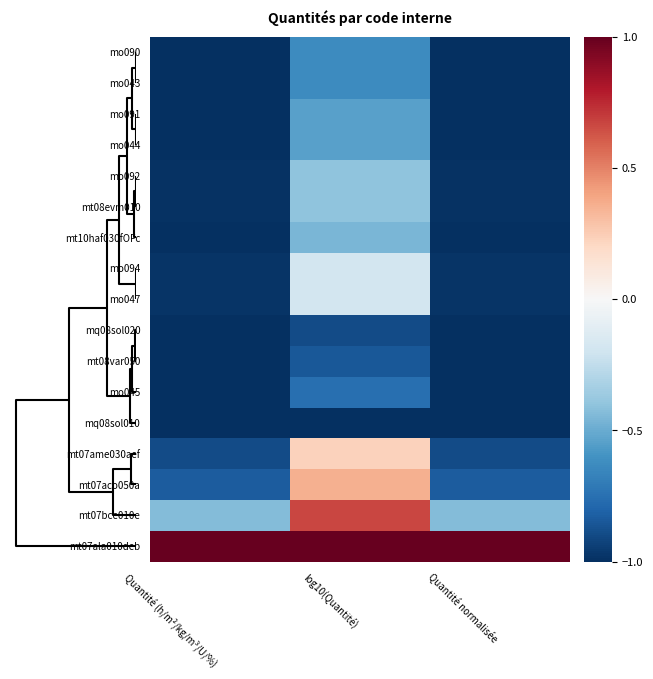

Reading left to right, what are all the values shown in this chart?

mo090: Quantité (h/m²/kg/m³/U/%)=-1.0	log10(Quantité)=-0.6	Quantité normalisée=-1.0
mo043: Quantité (h/m²/kg/m³/U/%)=-1.0	log10(Quantité)=-0.6	Quantité normalisée=-1.0
mo091: Quantité (h/m²/kg/m³/U/%)=-1.0	log10(Quantité)=-0.5	Quantité normalisée=-1.0
mo044: Quantité (h/m²/kg/m³/U/%)=-1.0	log10(Quantité)=-0.5	Quantité normalisée=-1.0
mo092: Quantité (h/m²/kg/m³/U/%)=-1.0	log10(Quantité)=-0.4	Quantité normalisée=-1.0
mt08evm010: Quantité (h/m²/kg/m³/U/%)=-1.0	log10(Quantité)=-0.4	Quantité normalisée=-1.0
mt10haf030fOFc: Quantité (h/m²/kg/m³/U/%)=-1.0	log10(Quantité)=-0.5	Quantité normalisée=-1.0
mo094: Quantité (h/m²/kg/m³/U/%)=-1.0	log10(Quantité)=-0.2	Quantité normalisée=-1.0
mo047: Quantité (h/m²/kg/m³/U/%)=-1.0	log10(Quantité)=-0.2	Quantité normalisée=-1.0
mq08sol020: Quantité (h/m²/kg/m³/U/%)=-1.0	log10(Quantité)=-0.9	Quantité normalisée=-1.0
mt08var050: Quantité (h/m²/kg/m³/U/%)=-1.0	log10(Quantité)=-0.8	Quantité normalisée=-1.0
mo045: Quantité (h/m²/kg/m³/U/%)=-1.0	log10(Quantité)=-0.8	Quantité normalisée=-1.0
mq08sol010: Quantité (h/m²/kg/m³/U/%)=-1.0	log10(Quantité)=-1.0	Quantité normalisée=-1.0
mt07ame030aef: Quantité (h/m²/kg/m³/U/%)=-0.9	log10(Quantité)=0.2	Quantité normalisée=-0.9
mt07aco050a: Quantité (h/m²/kg/m³/U/%)=-0.8	log10(Quantité)=0.4	Quantité normalisée=-0.8
mt07bce010e: Quantité (h/m²/kg/m³/U/%)=-0.4	log10(Quantité)=0.7	Quantité normalisée=-0.4
mt07ala010deb: Quantité (h/m²/kg/m³/U/%)=1.0	log10(Quantité)=1.0	Quantité normalisée=1.0